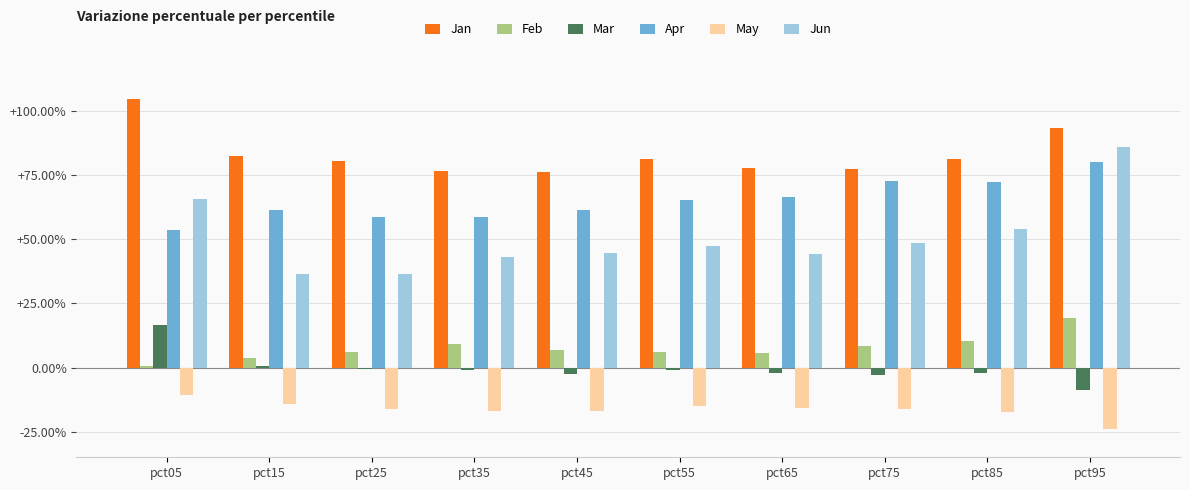

Rank the series at pct35 from highest to lowest value.

Jan, Apr, Jun, Feb, Mar, May